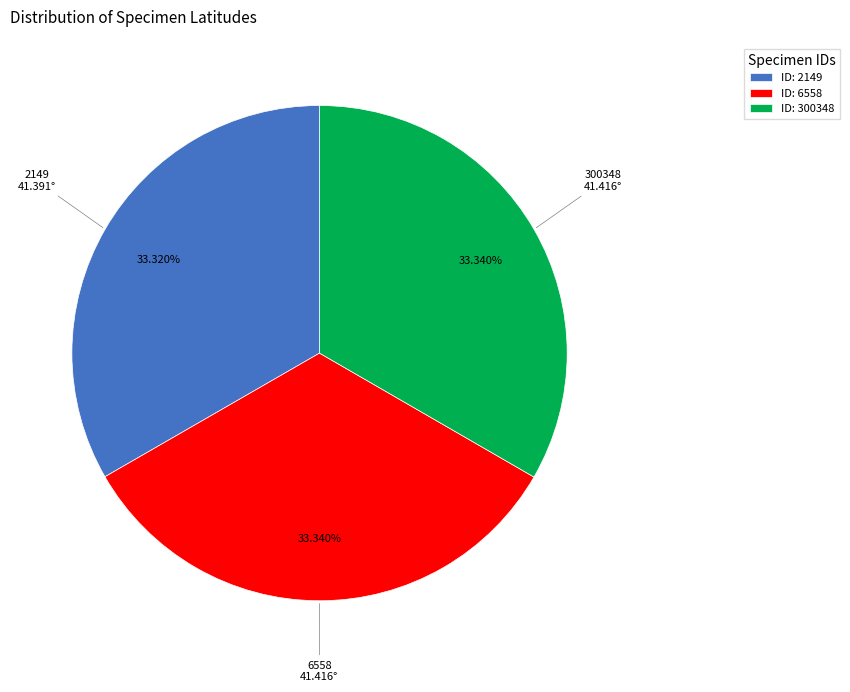

Is ID: 2149 the majority of the pie?

No